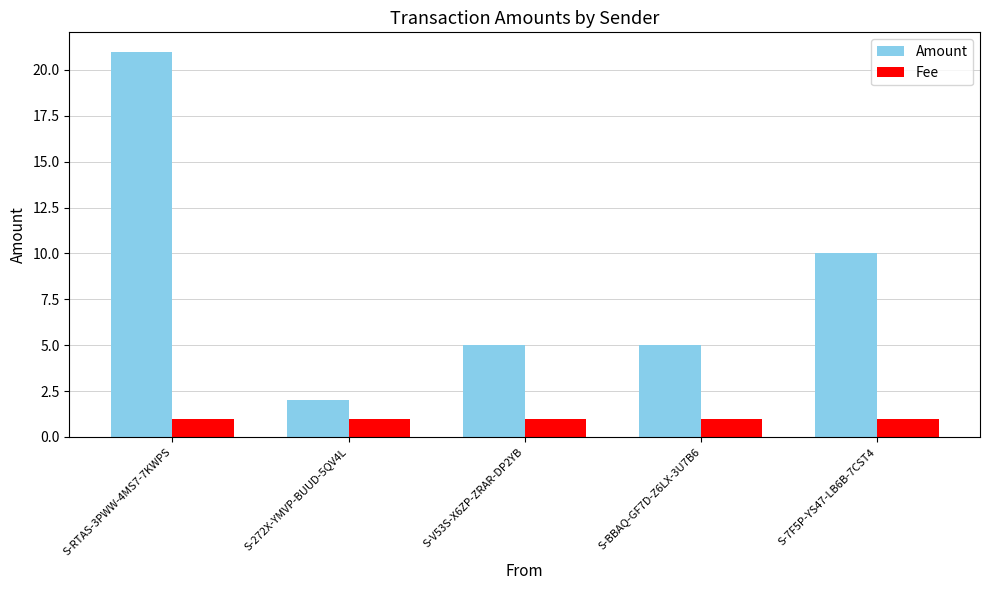

How many bars are there in total?

10